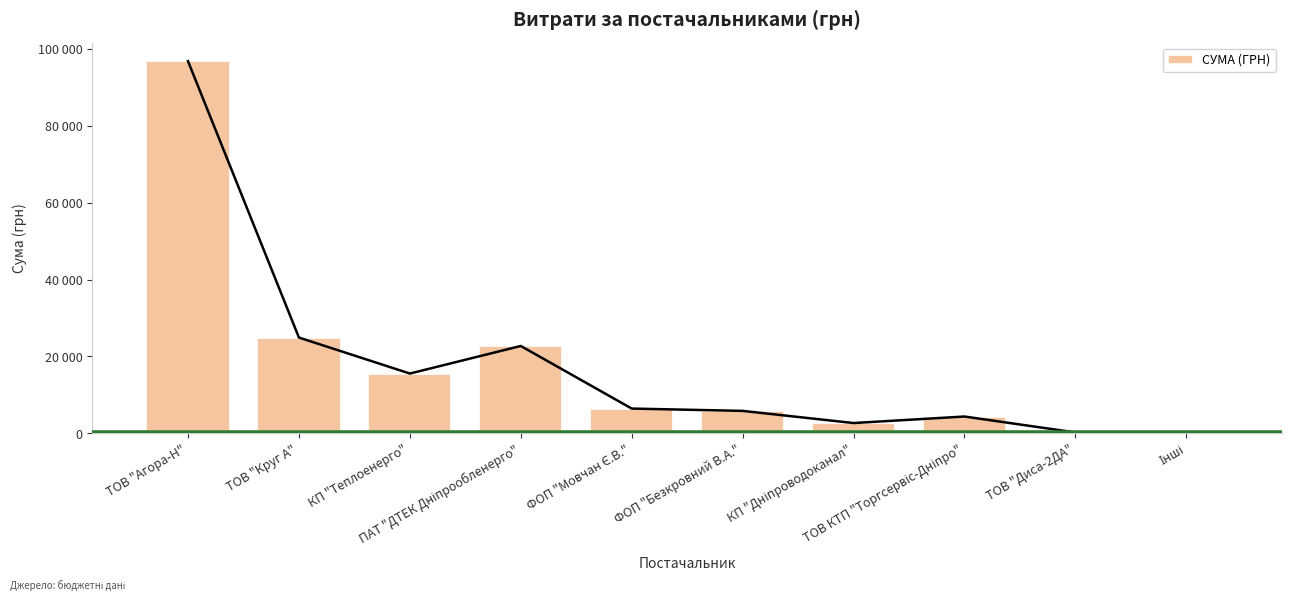

Is it true that the value at ФОП "Безкровний В.А." is 7819.7?

False